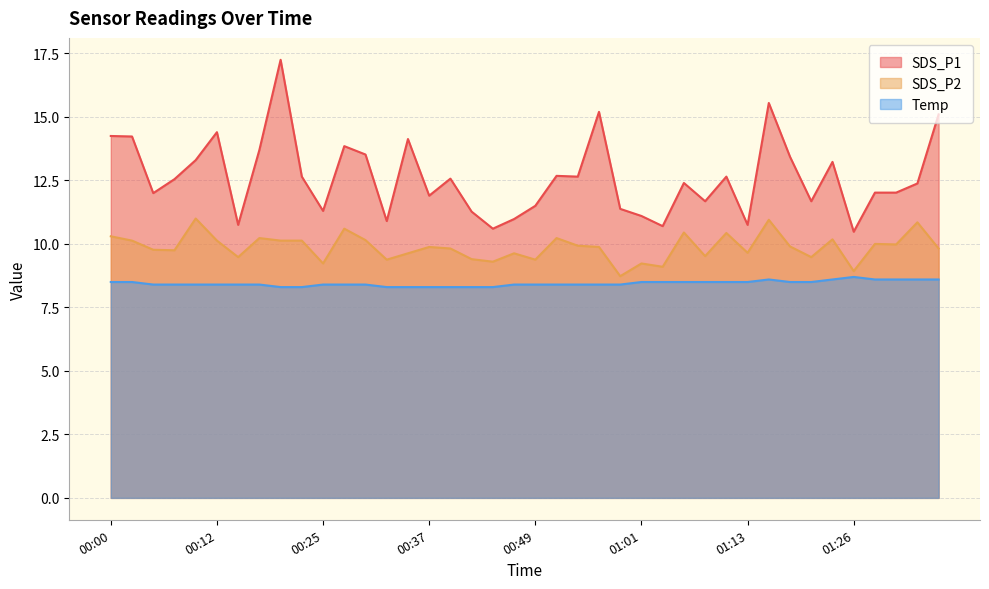

In SDS_P1, how many points are higher than both neighbors (excluding endpoints)?

11